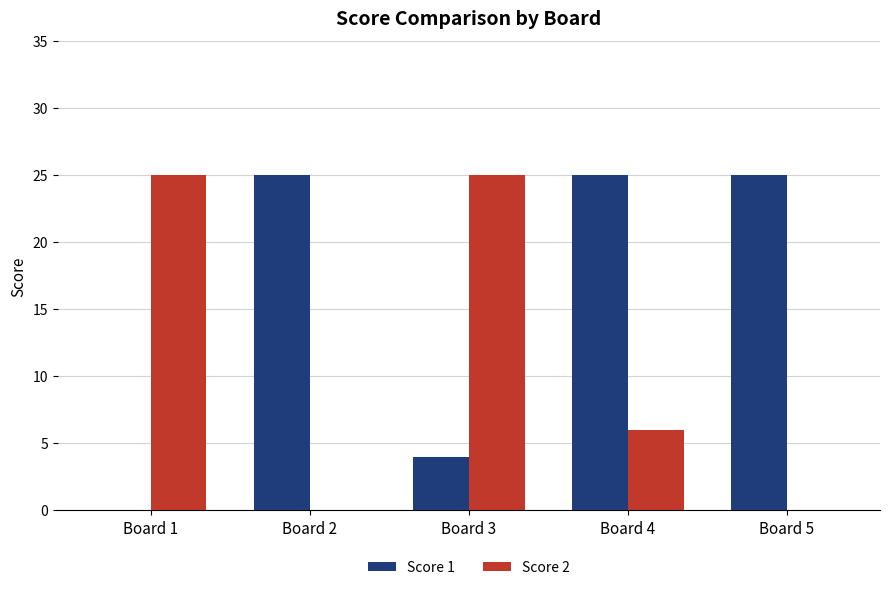

The Score 1 series shows -11 at Board 1. True or false?

False